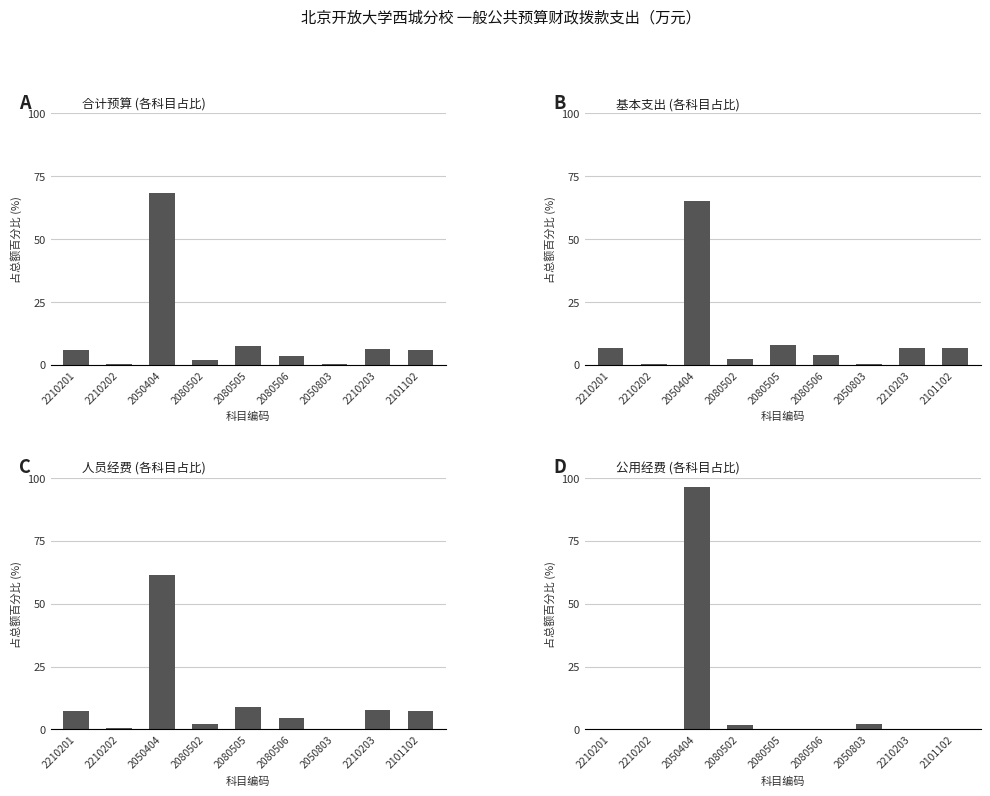

What is the difference between the maximum and second lowest values in the 公用经费 (各科目占比) series?

96.3